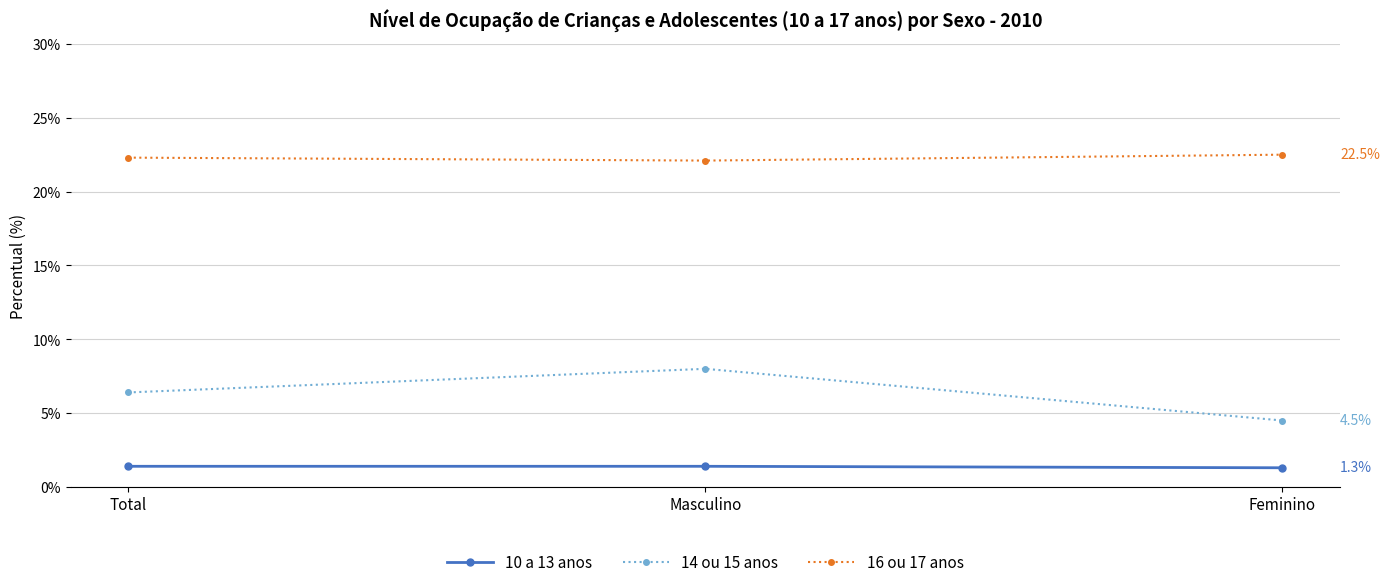

At which category is the sum across all series the highest?

Masculino